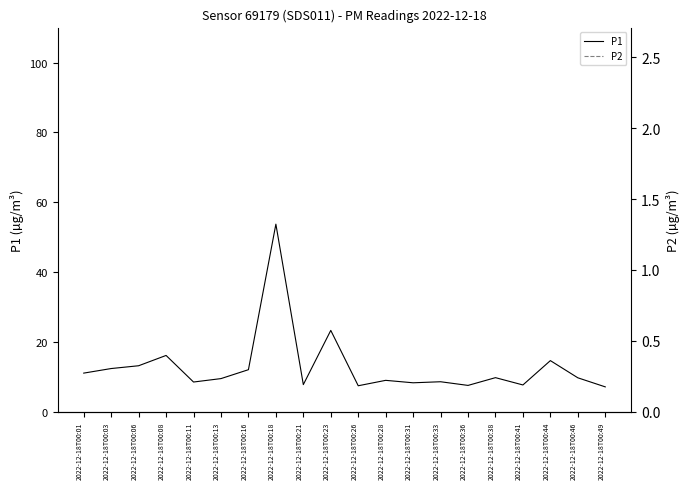

What is the value of the P2 point at the 11th from the left?

6.7